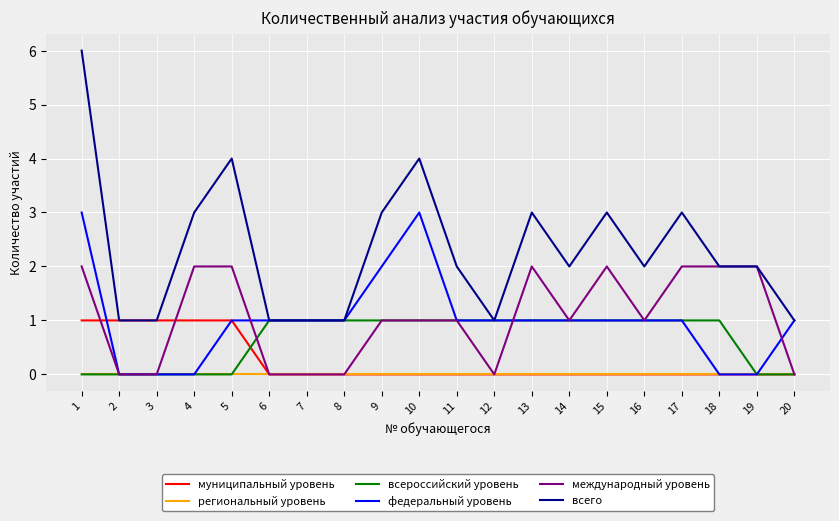

Which series has the widest spread of values?

всего